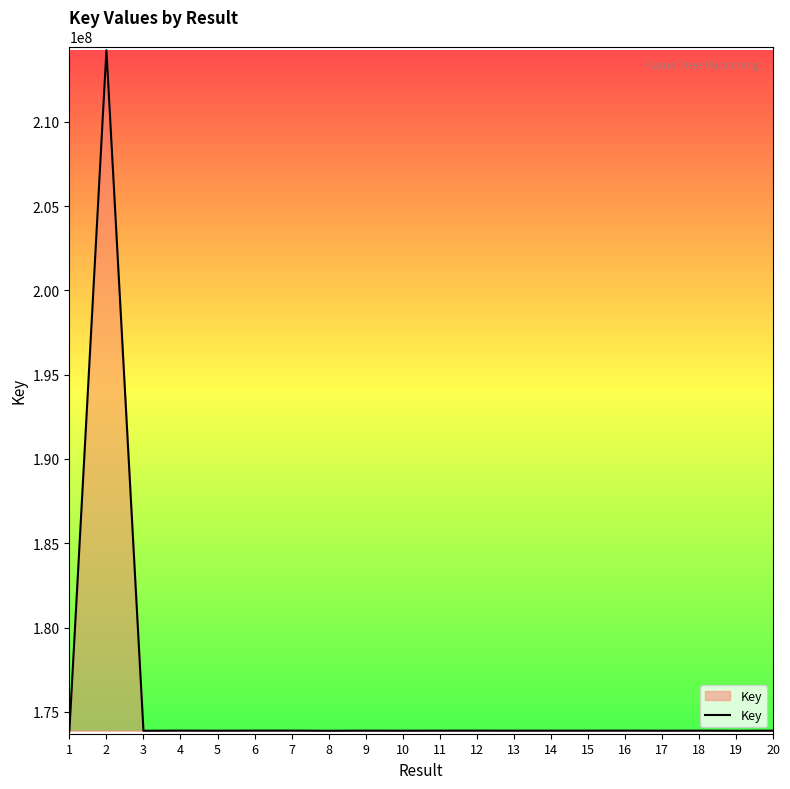

Is it true that the value at 16 is 228018257?

False